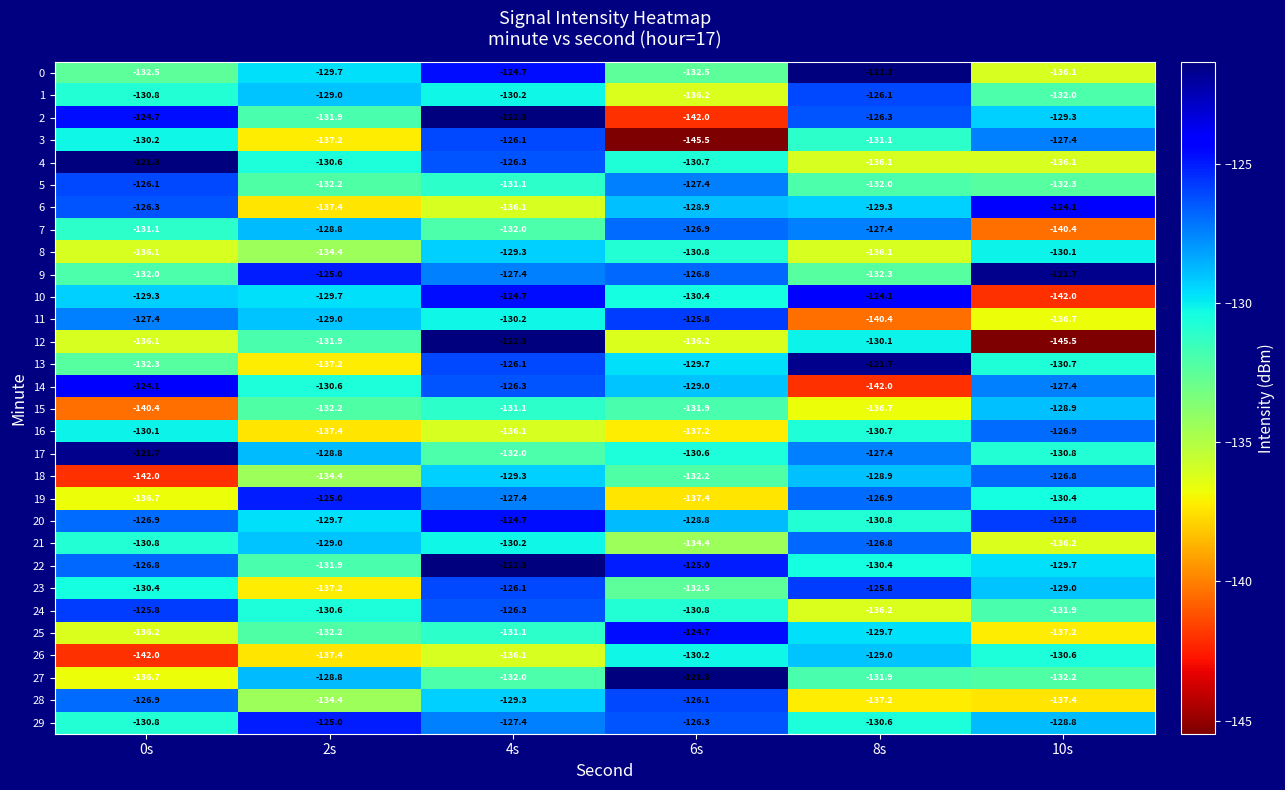

How many data points does each series have?

6